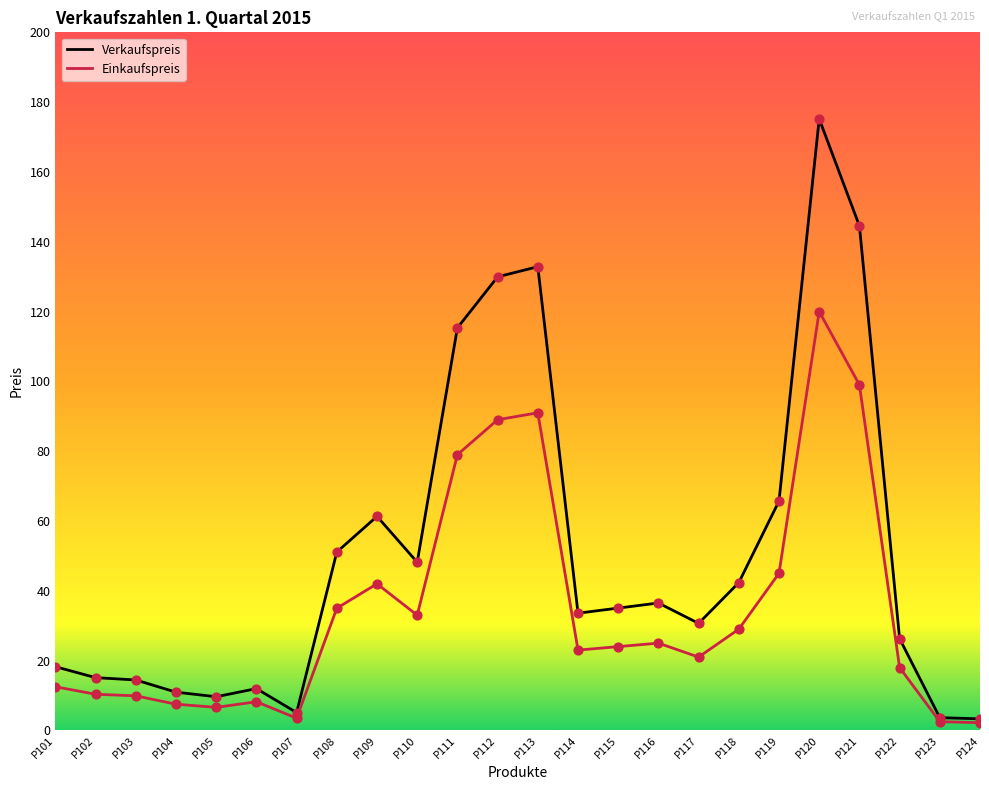

What are all the series names shown in the legend?

Verkaufspreis, Einkaufspreis